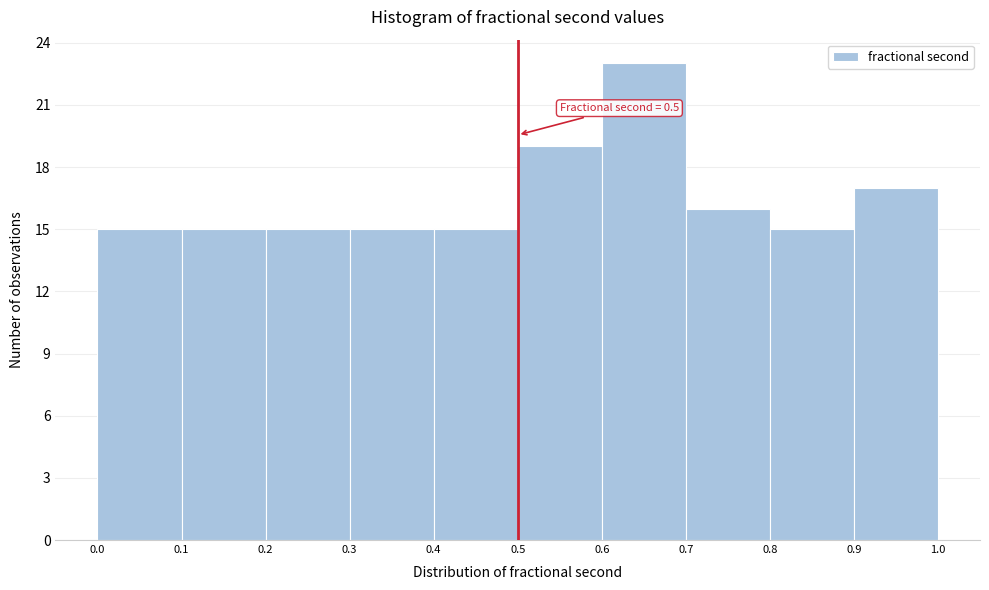

Which range on the x-axis has the tallest bar?

0.6 to 0.7